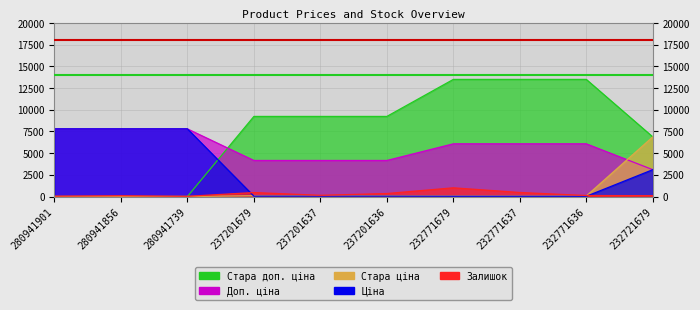

Which category has the highest value in the Стара ціна series?

232721679